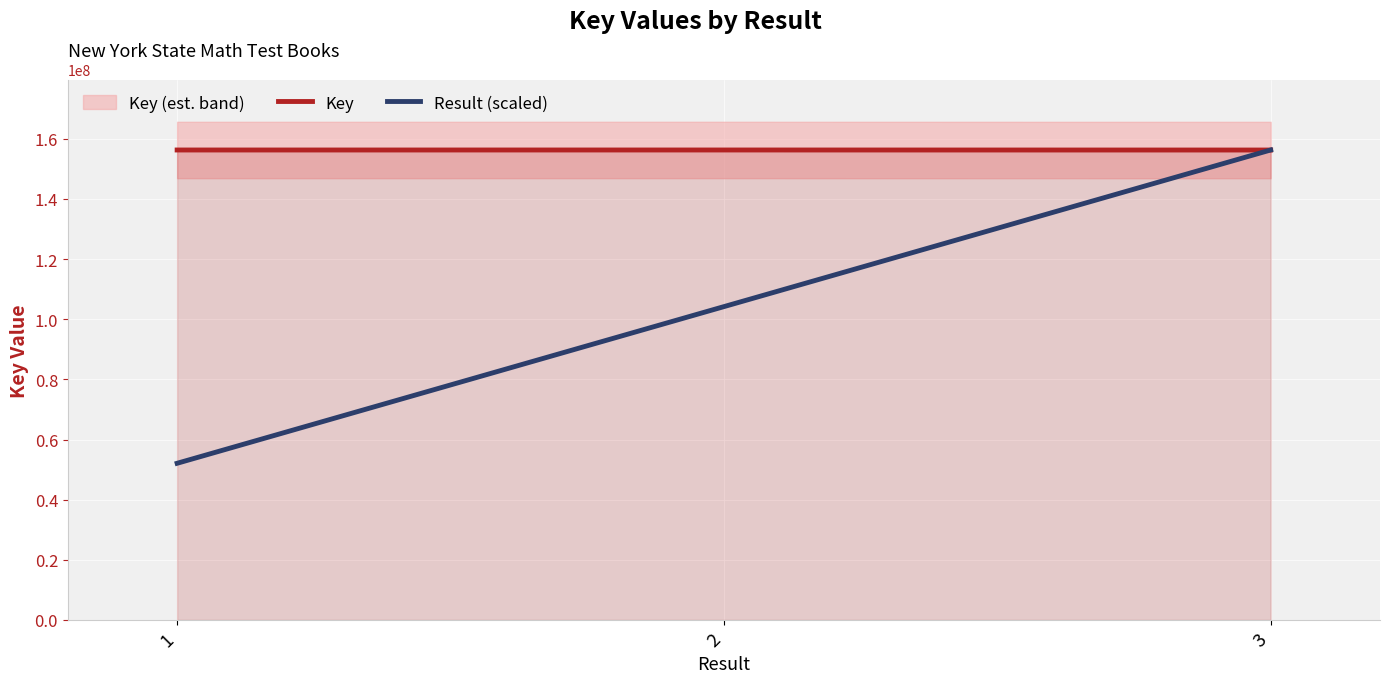

Which series changed the most between 1 and 3?

Result (scaled)